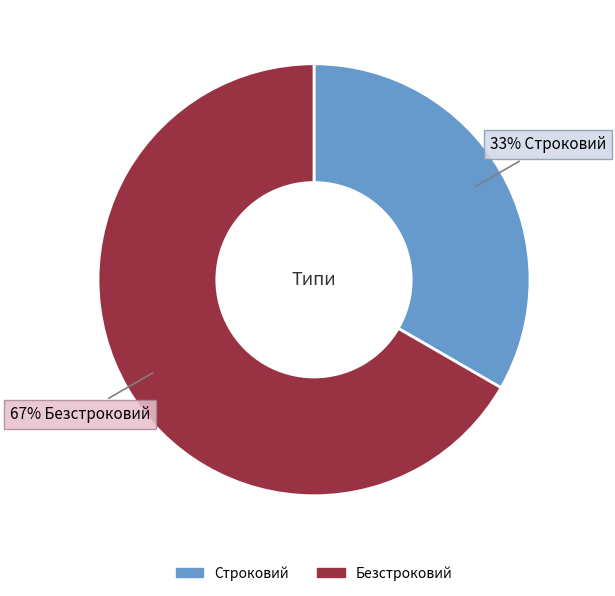

Is there a majority slice in this chart?

Yes